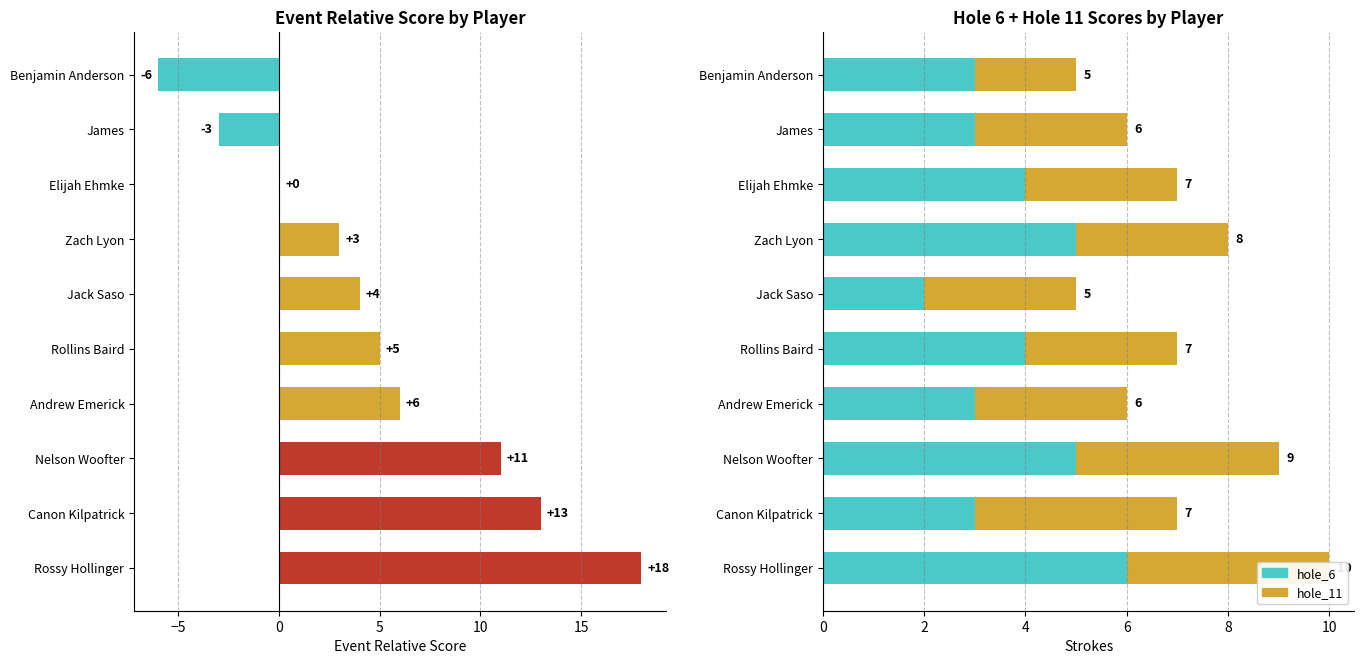

How many bars are there in total?

30